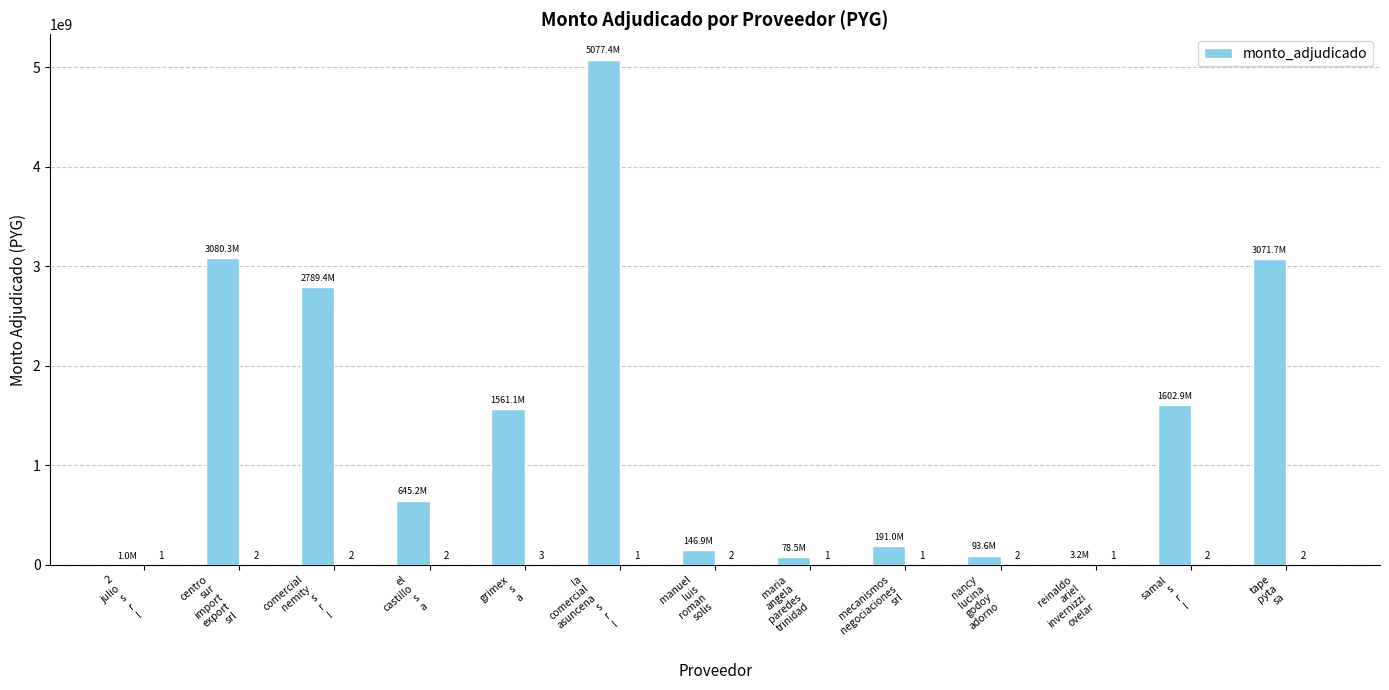

What is the minimum value shown in the chart?

991200